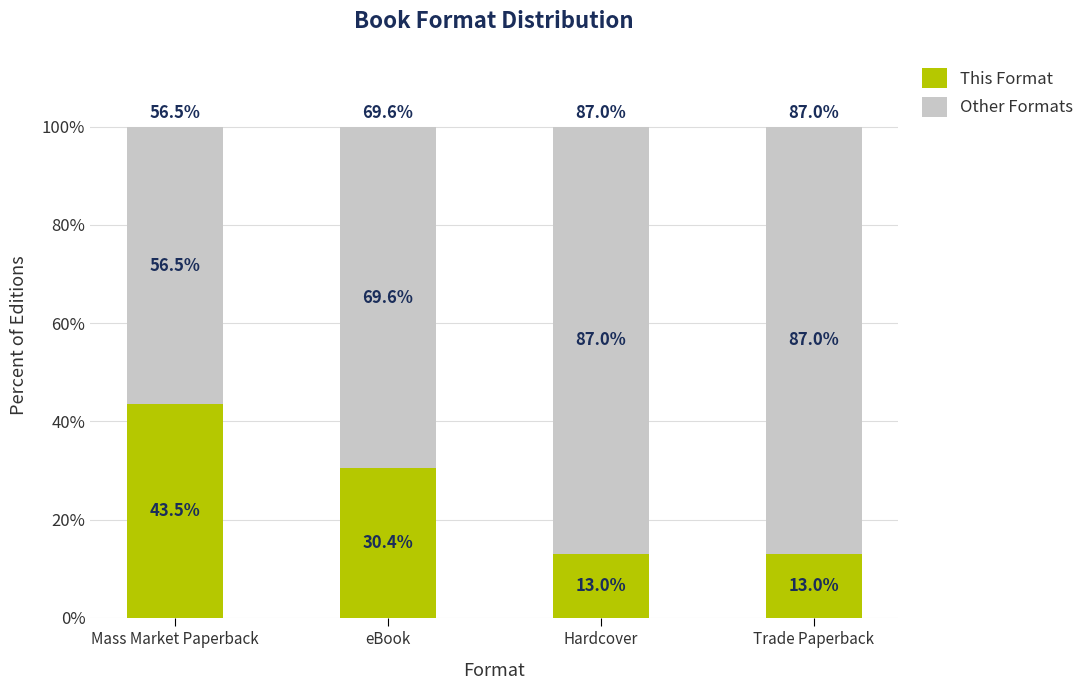

What is the difference between the This Format values at eBook and Trade Paperback?

17.4